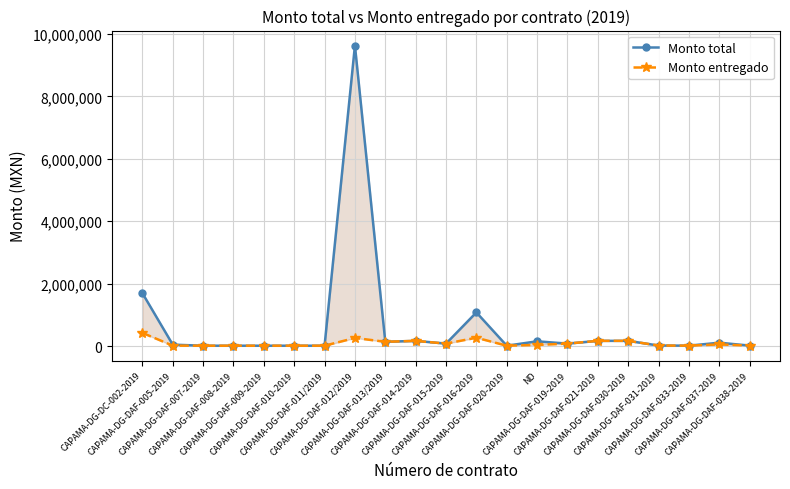

True or false: Monto total has more than 2 interior local peaks.

True